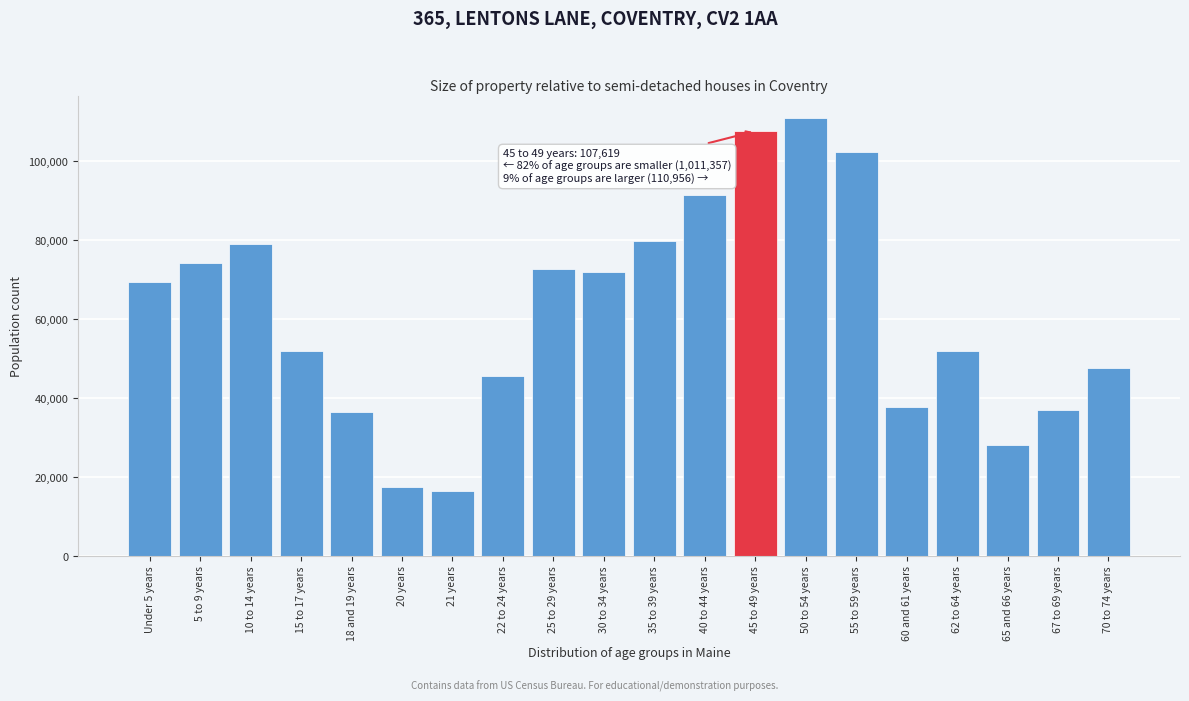

What is the change in value from 5 to 9 years to 35 to 39 years?

+5789